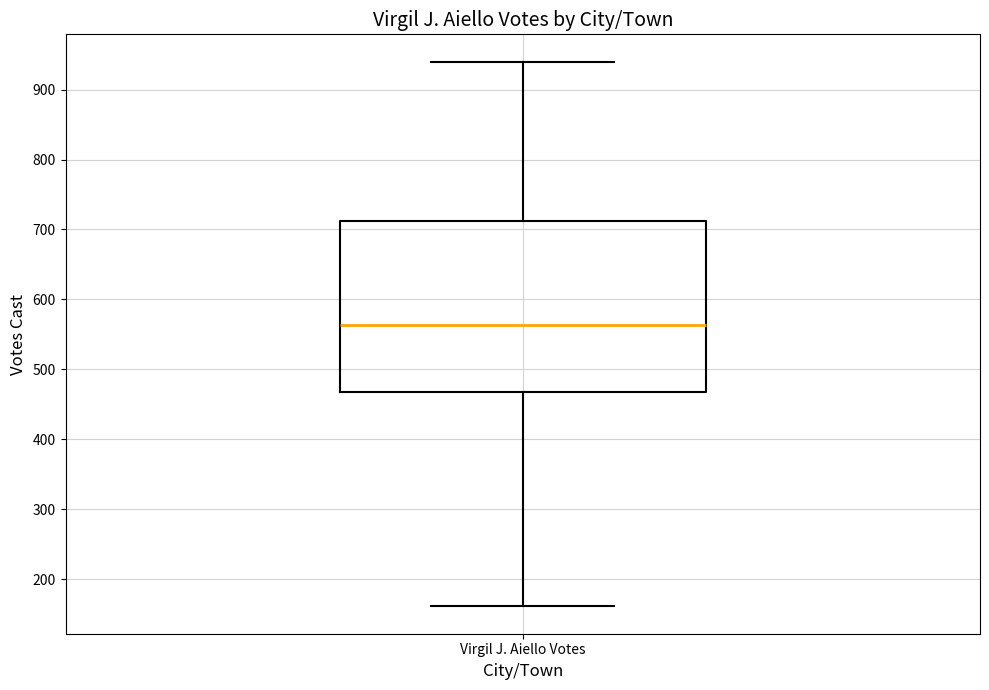

Transcribe this box plot: give where the median line is, the range the box spans, and where the two whiskers end, as read against the y-axis. The values are not printed on the chart, so give them approximately, as read against the axis.

median 560, box 470 to 710, whiskers 160 to 940